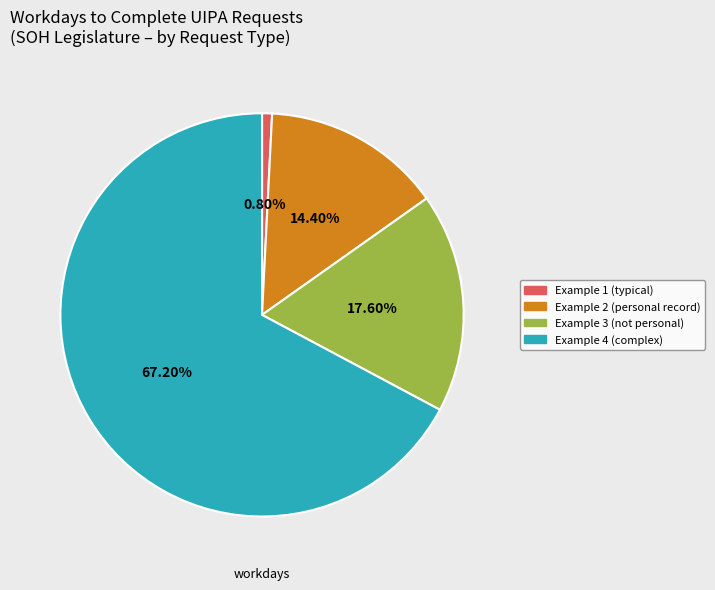

How many slices are in this pie chart?

4